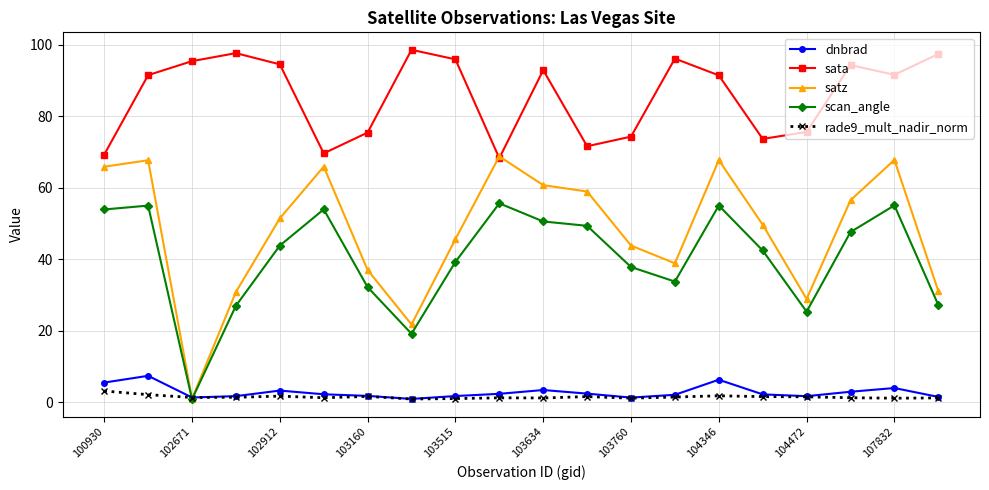

True or false: rade9_mult_nadir_norm and sata intersect in this chart.

False